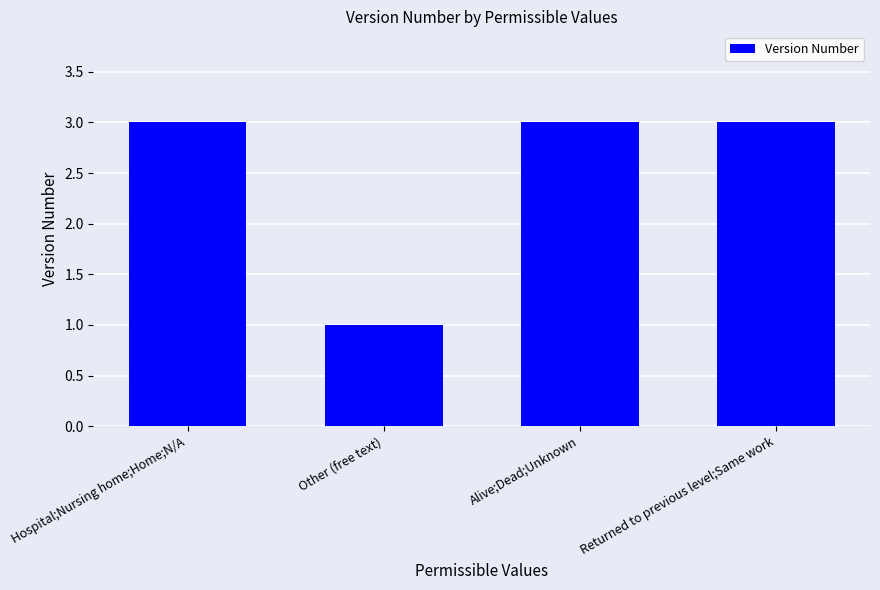

What is the sum of the values at Hospital;Nursing home;Home;N/A and Returned to previous level;Same work?

6